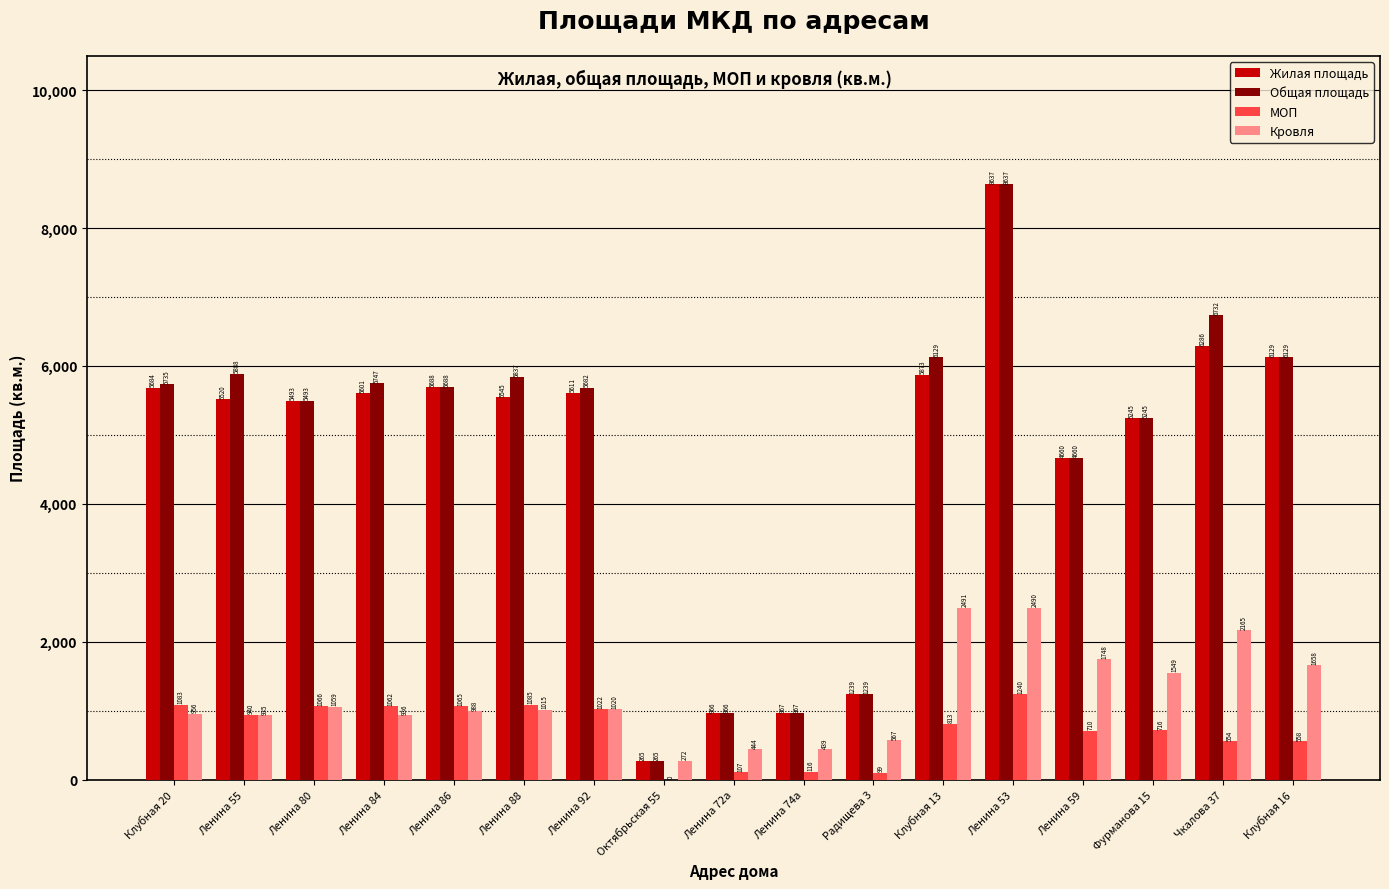

The value of Общая площадь at Фурманова 15 is 1364.5. True or false?

False